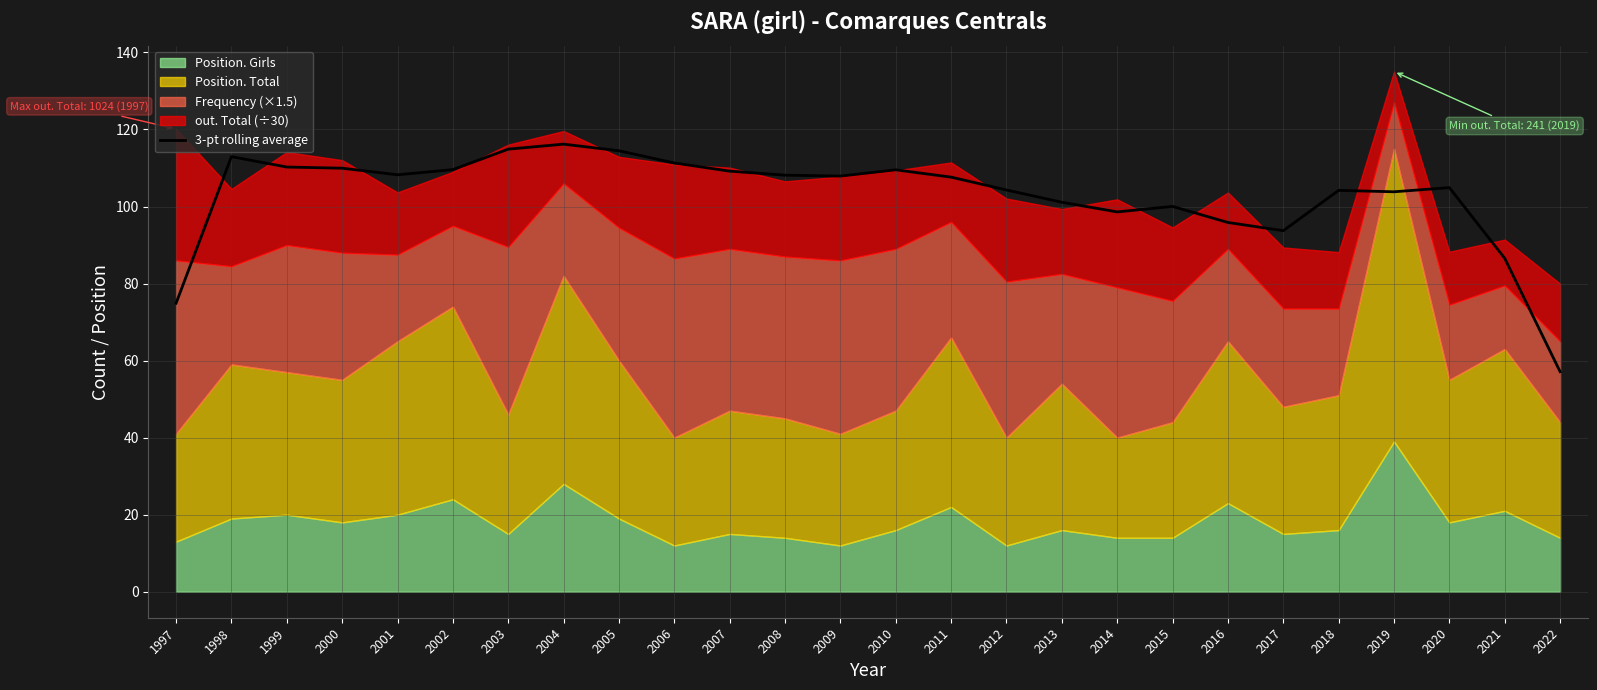

Between 2019 and 2018, which is larger?

2018